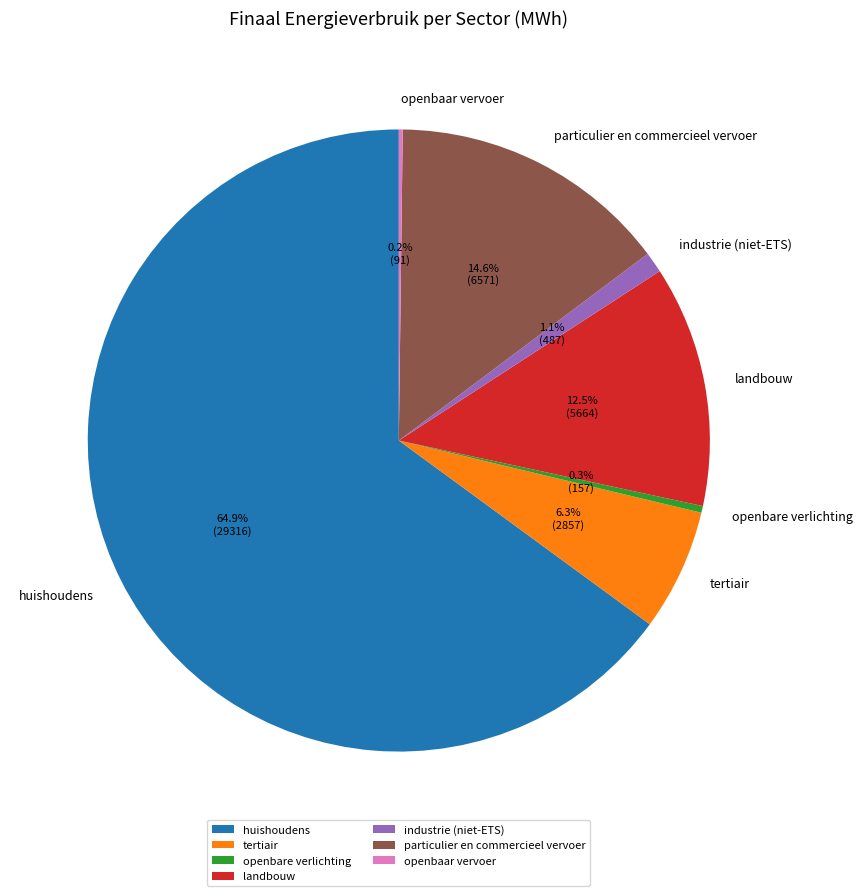

Which category has the biggest portion of the pie?

huishoudens